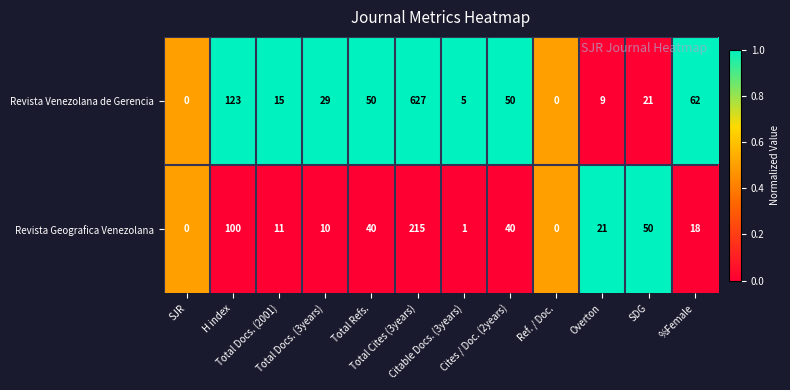

Which series has the largest range (max minus min)?

Revista Venezolana de Gerencia